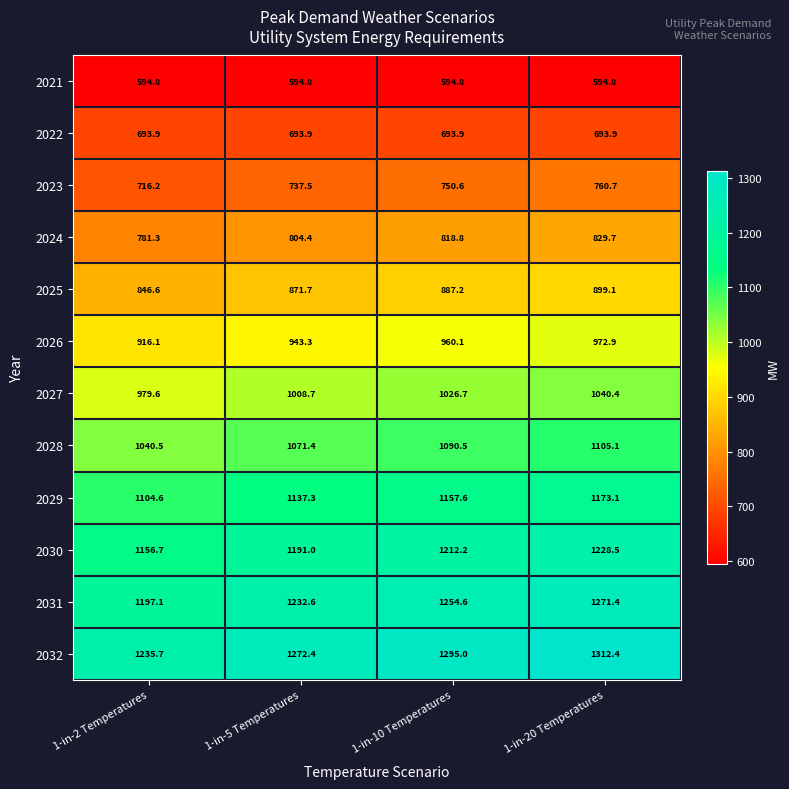

What is the maximum value shown in the chart?

1312.4